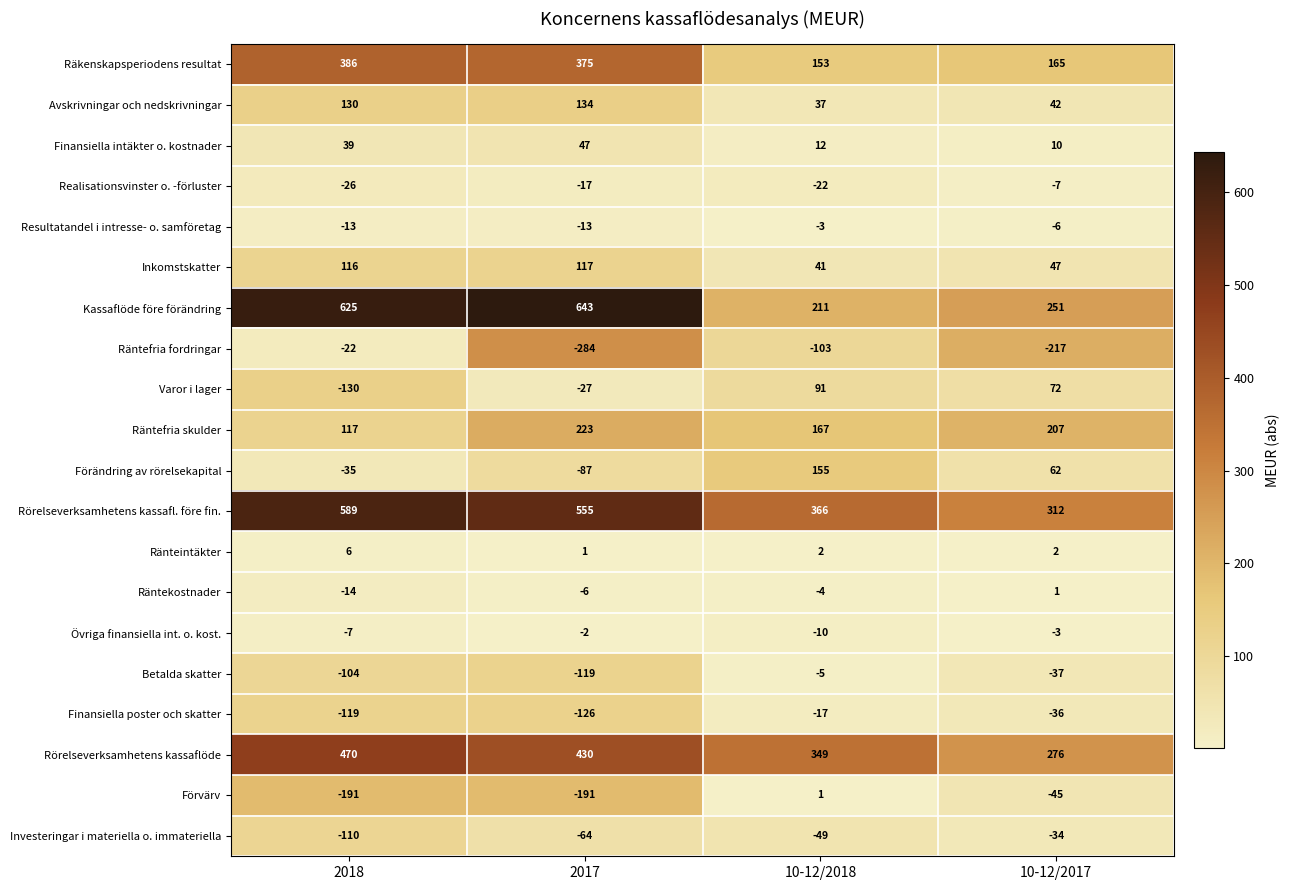

What is the difference between the maximum and minimum values in the Ränteintäkter series?

5